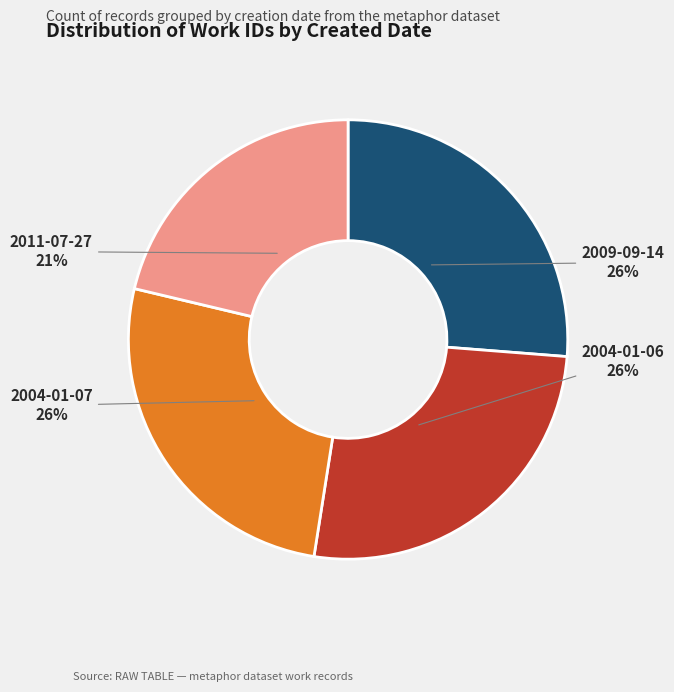

To the nearest percent, what is the average slice percentage?

25%